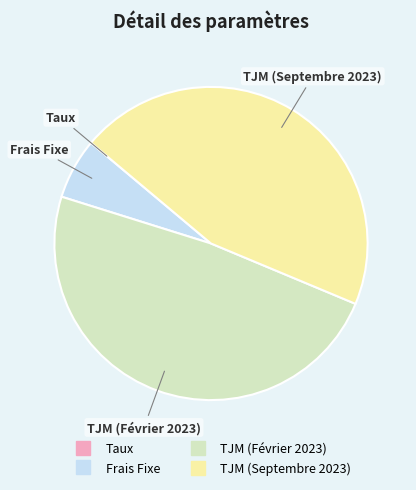

The Frais Fixe slice represents 6% of the pie. True or false?

True